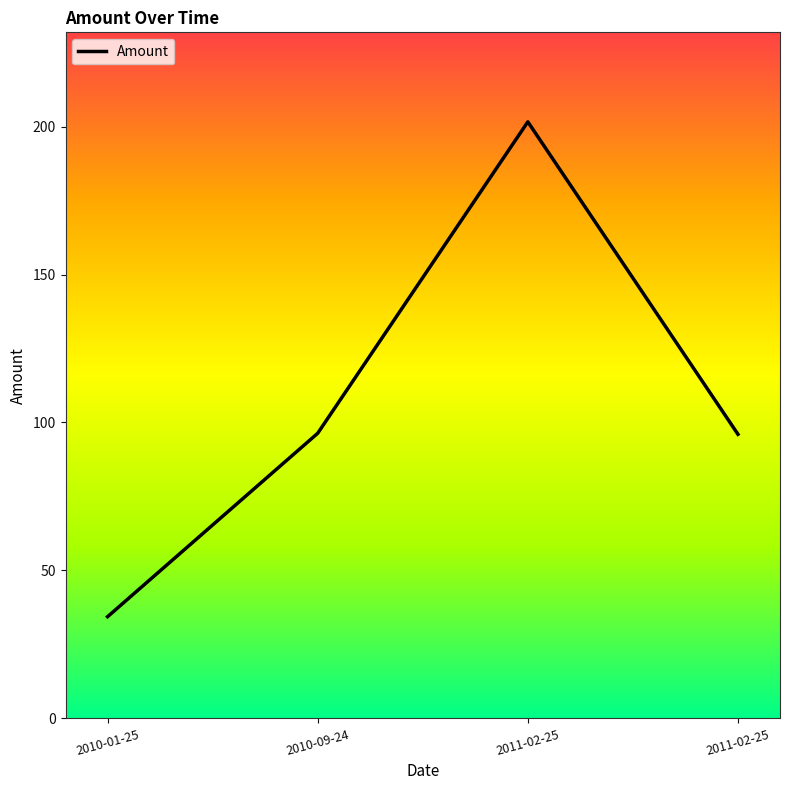

What is the average value?

107.1